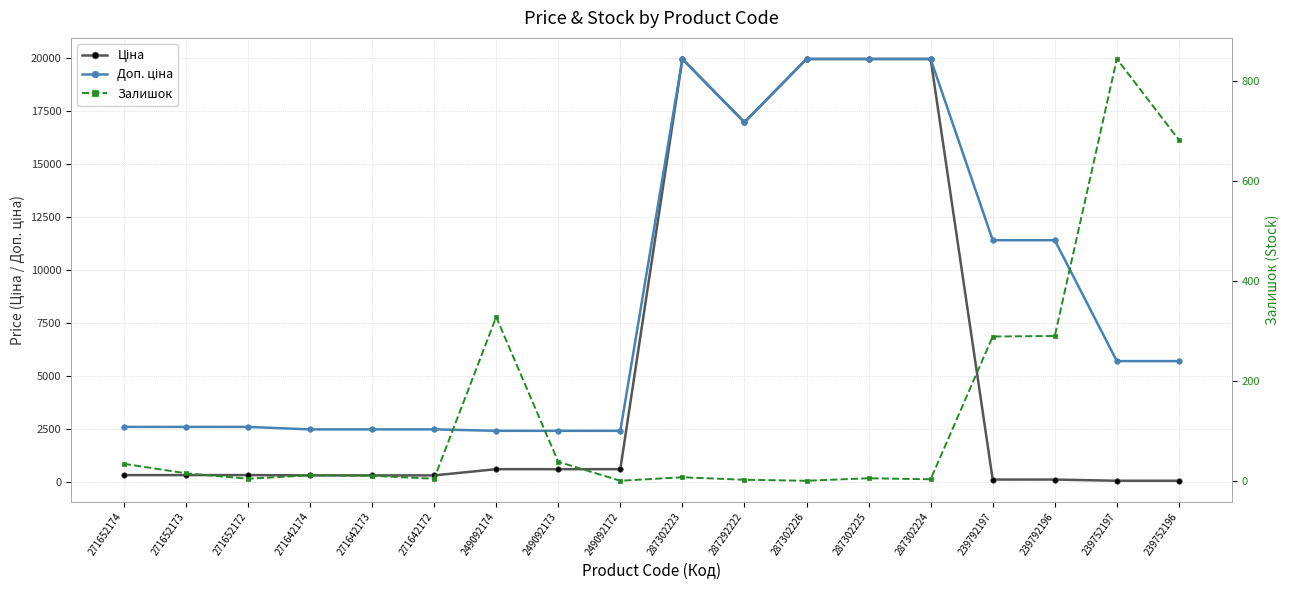

Is it true that Залишок equals -432.2 at 249092172?

False